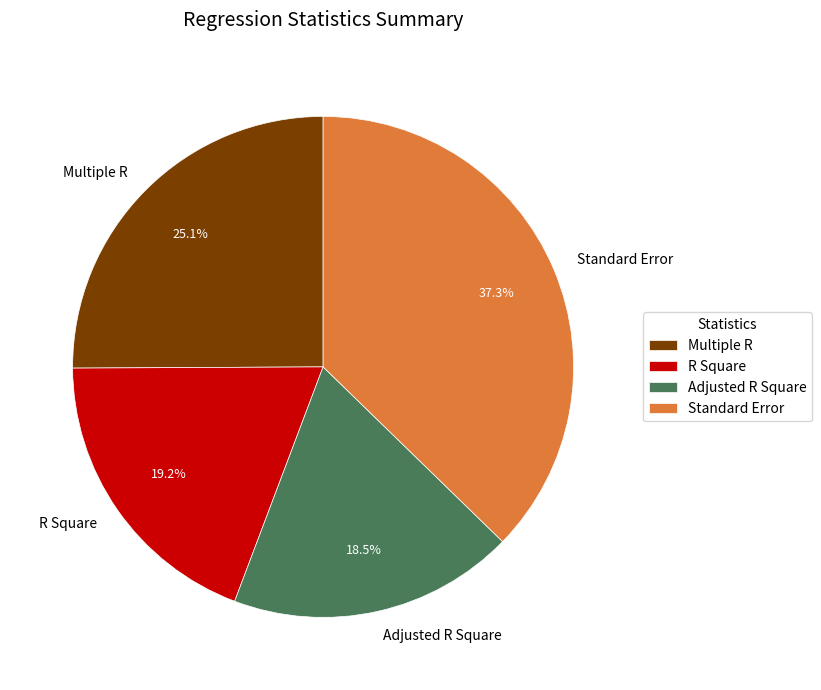

Is it true that Multiple R is 17% of the pie?

False